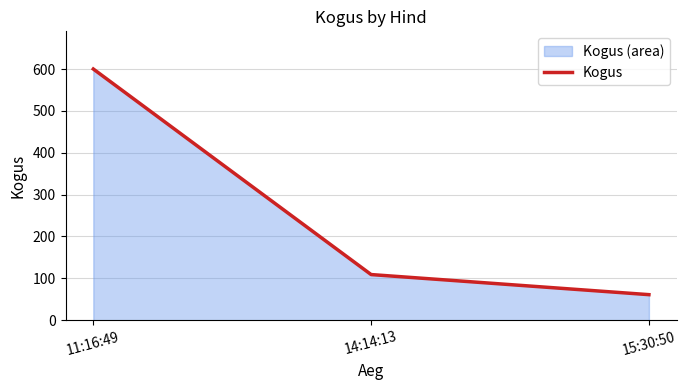

Where does the data first go above 109?

11:16:49